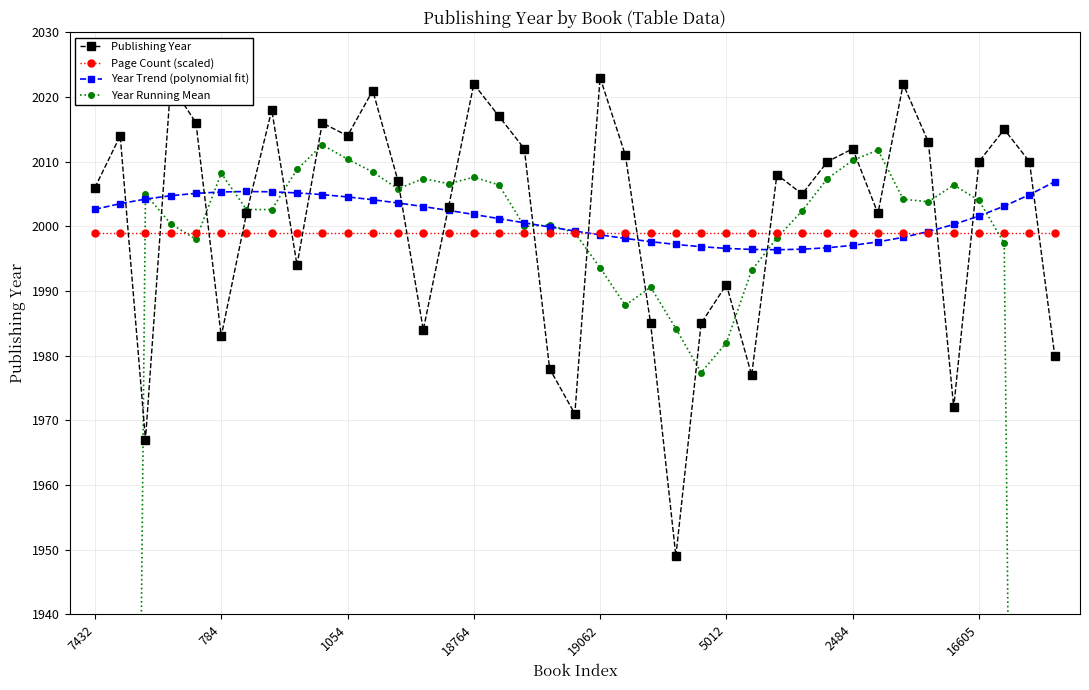

What is the value of the Year Trend (polynomial fit) point at the 21st from the left?

1998.7